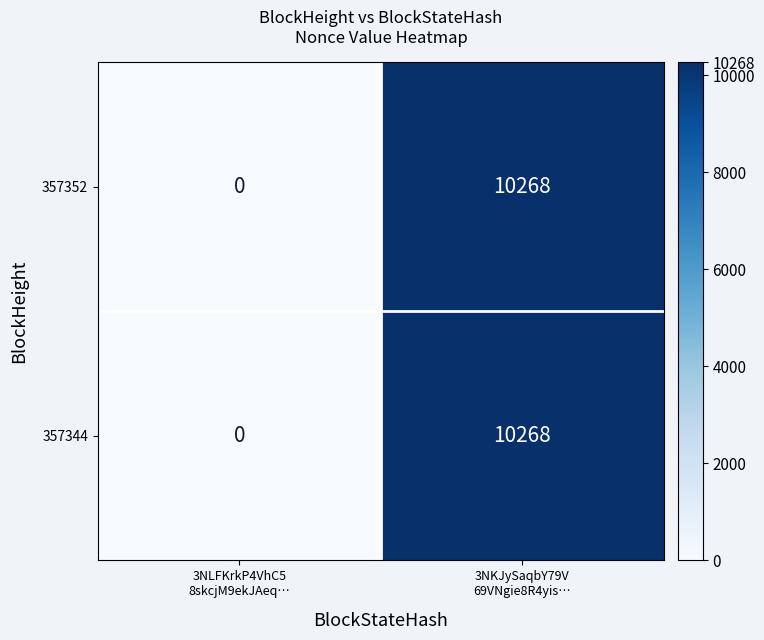

What is the difference between the maximum and minimum values in the 357352 series?

10268